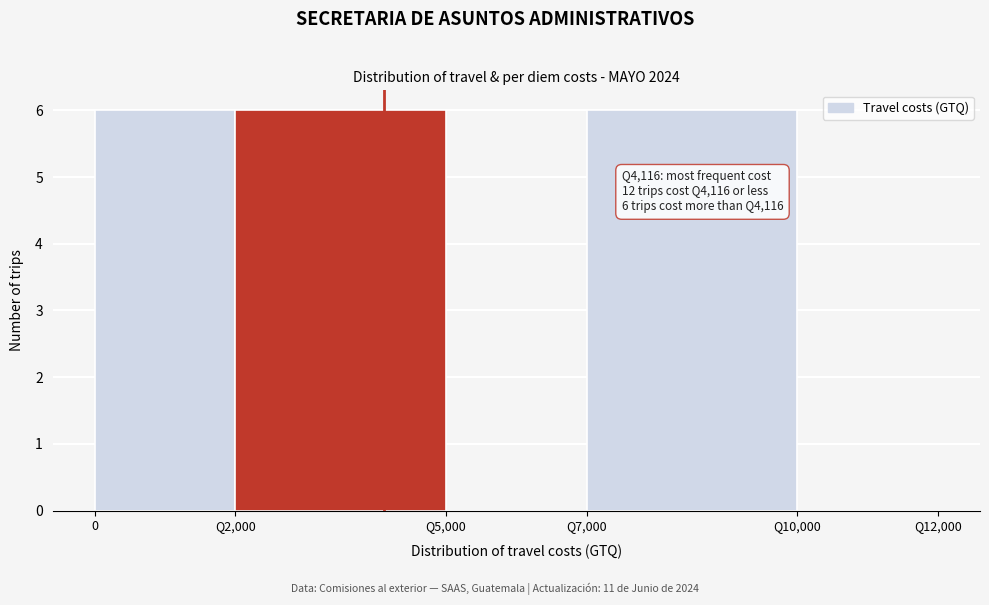

Reading left to right, what are all the values shown in this chart?

0=6	Q2,000=6	Q5,000=0	Q7,000=6	Q10,000=0